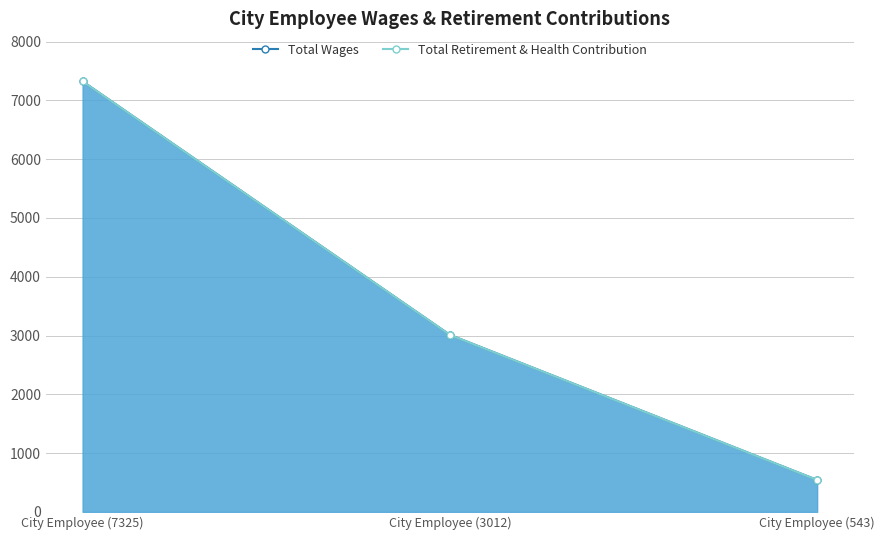

List the labels in order of value, largest first.

City Employee (7325), City Employee (3012), City Employee (543)